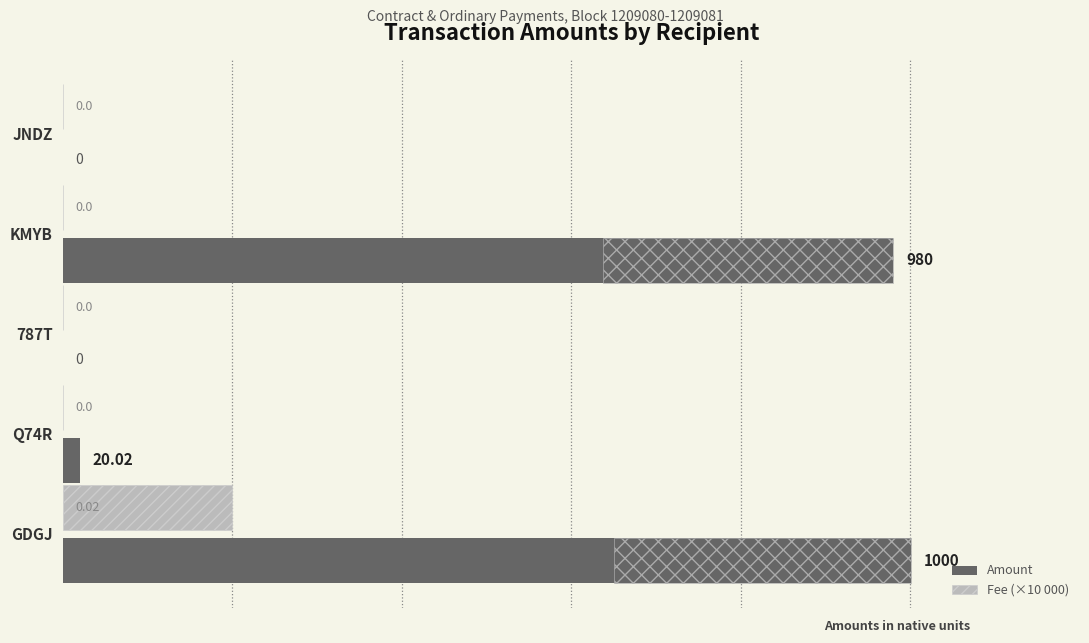

True or false: Fee (×10 000) has a value of -118.3 at JNDZ.

False